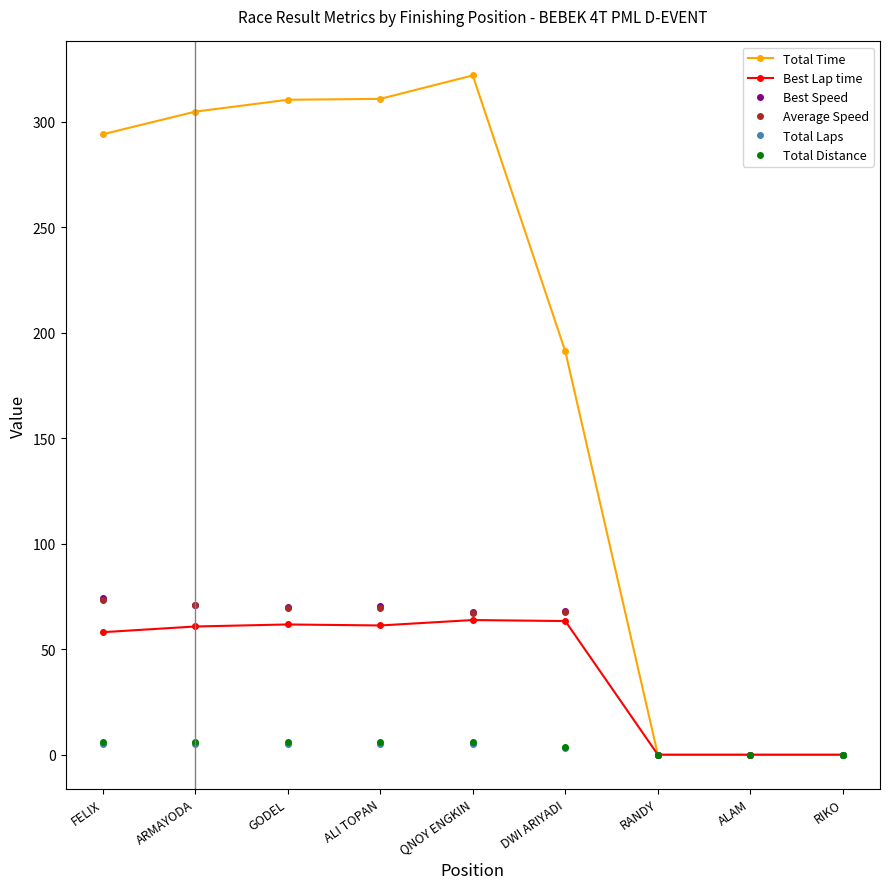

What is the label of the 9th point from the right?

FELIX